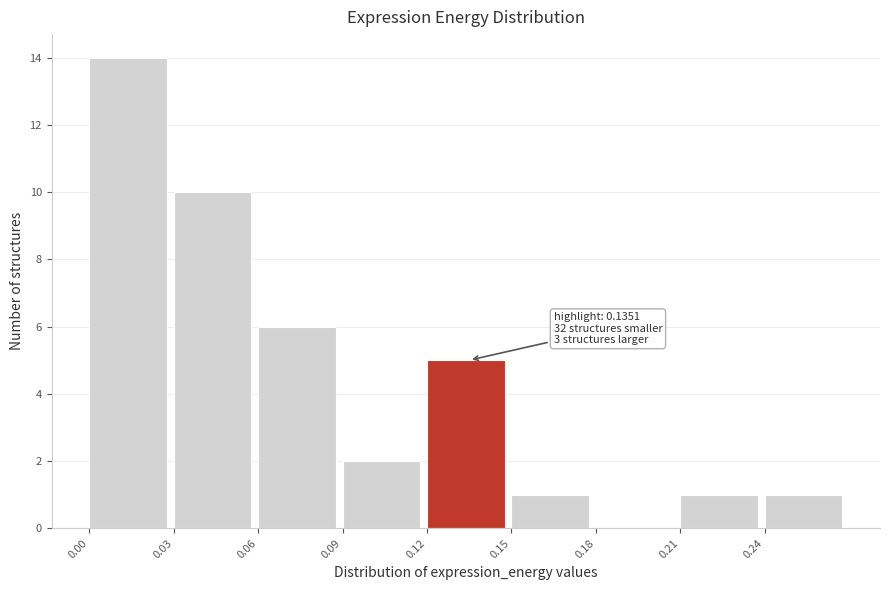

Which range on the x-axis has the tallest bar?

0.00 to 0.03